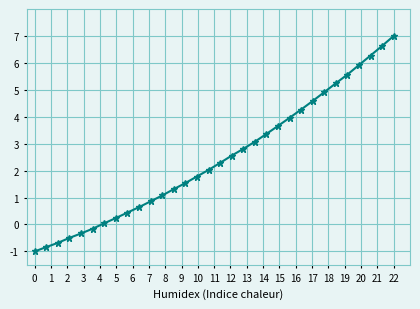

What is the difference between the maximum and minimum values?

8.0